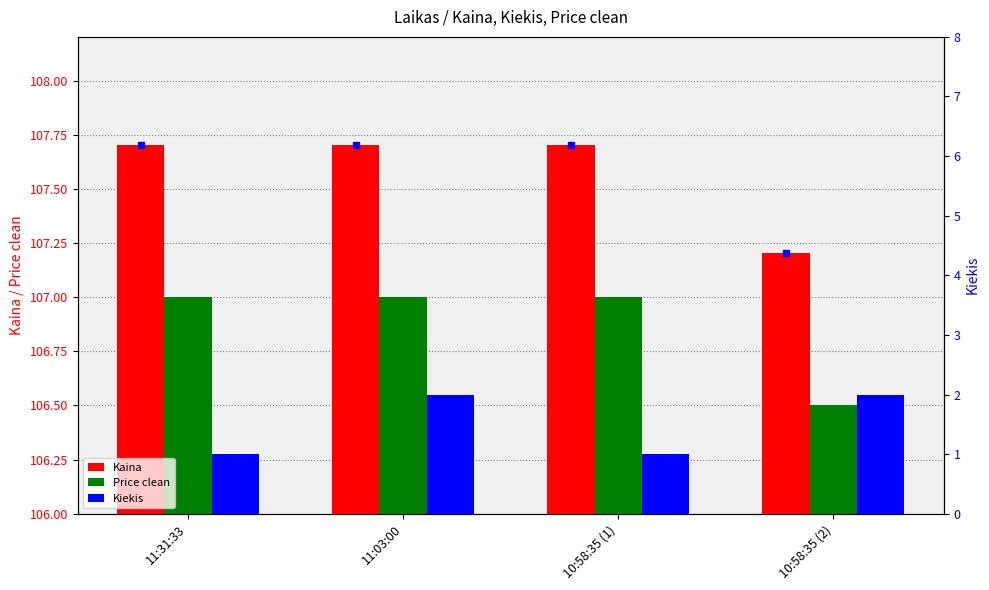

Rank the series by their maximum value, from highest to lowest.

Kaina, Price clean, Kiekis